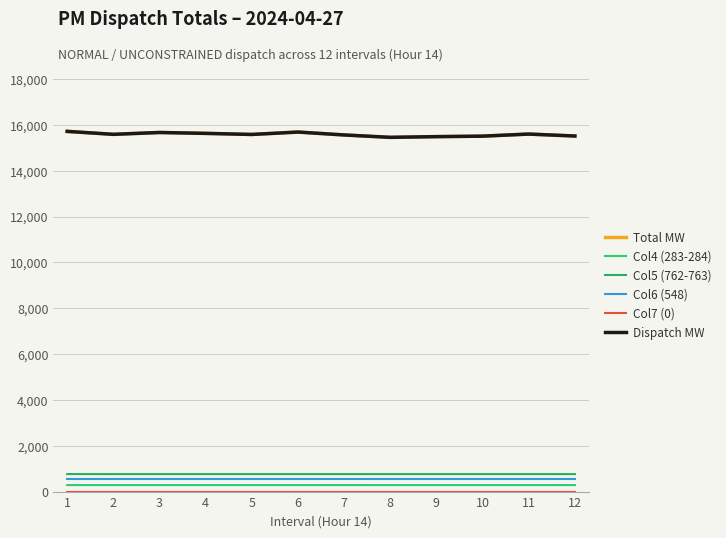

Does the chart display data point markers on the line(s)?

No